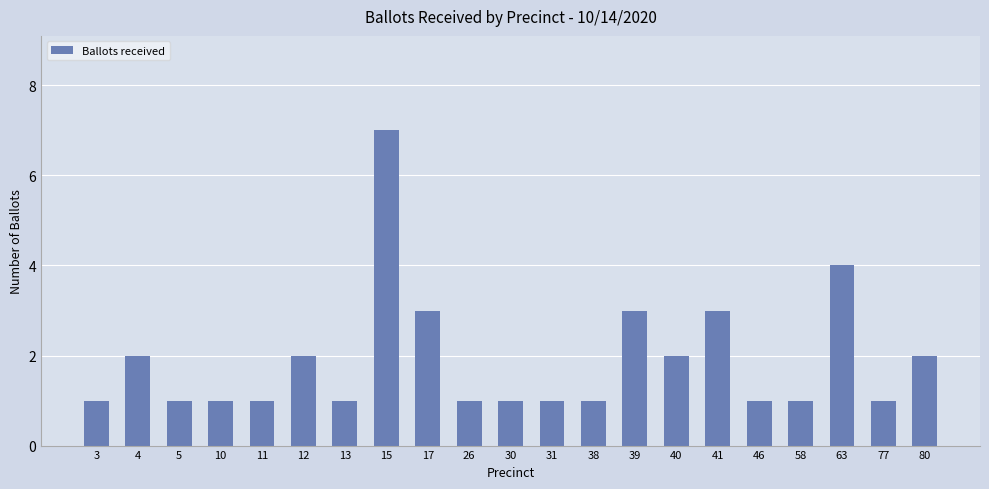

What is the approximate value at 11?

1